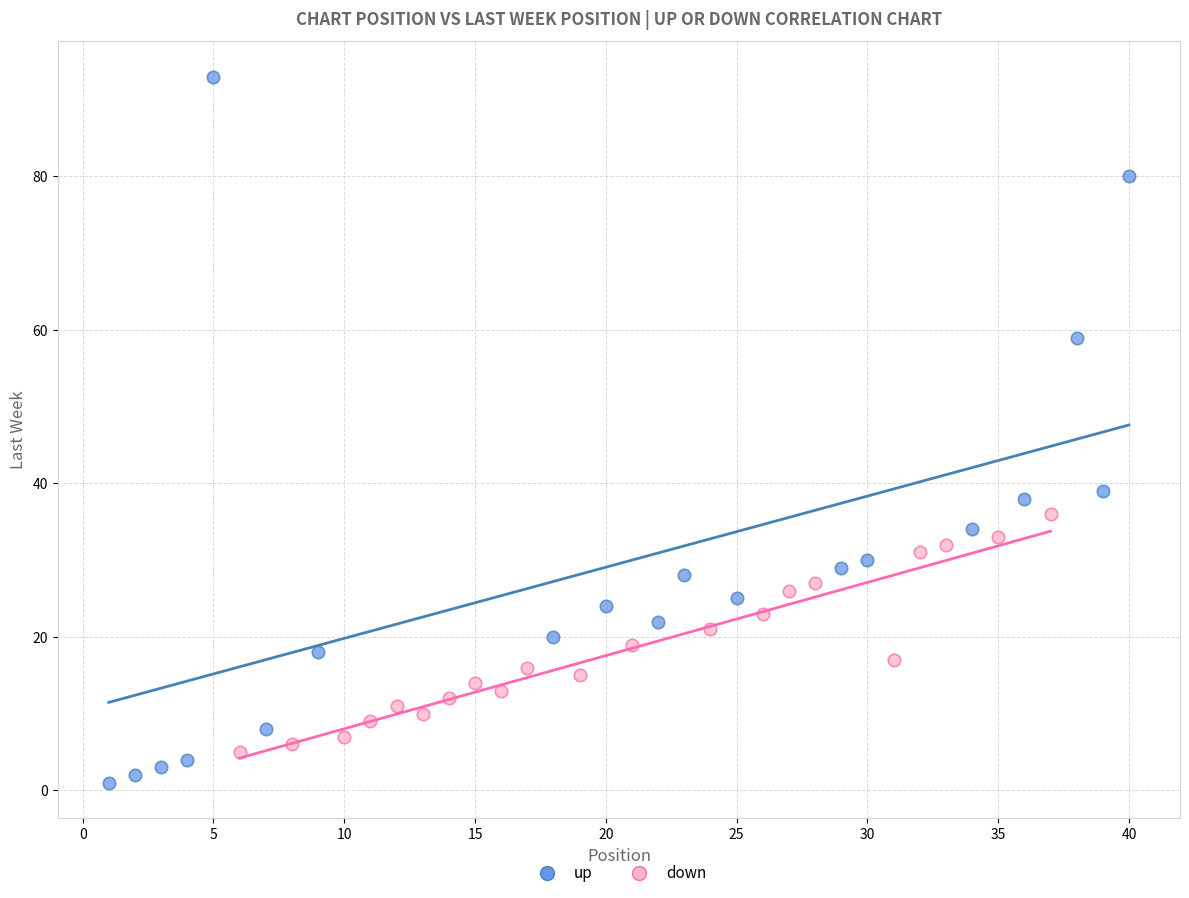

Which series contains the lowest Y value?

up